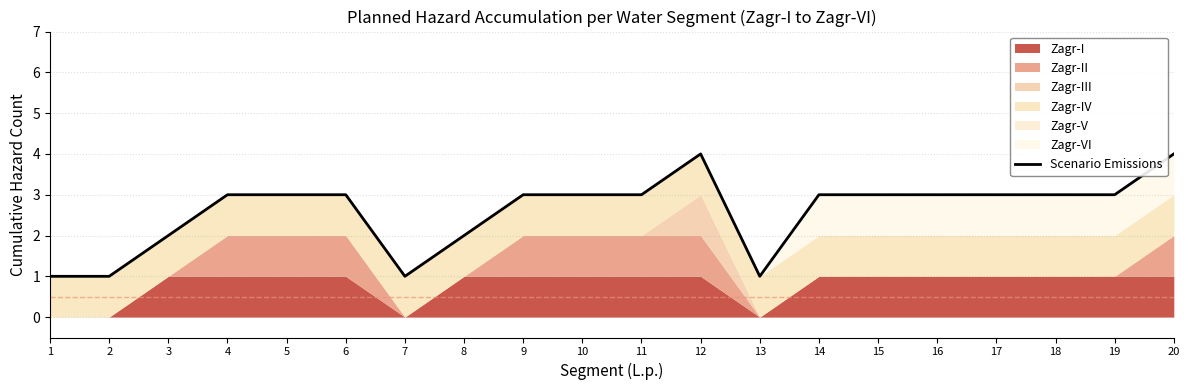

At which label is the value closest to 2?

3